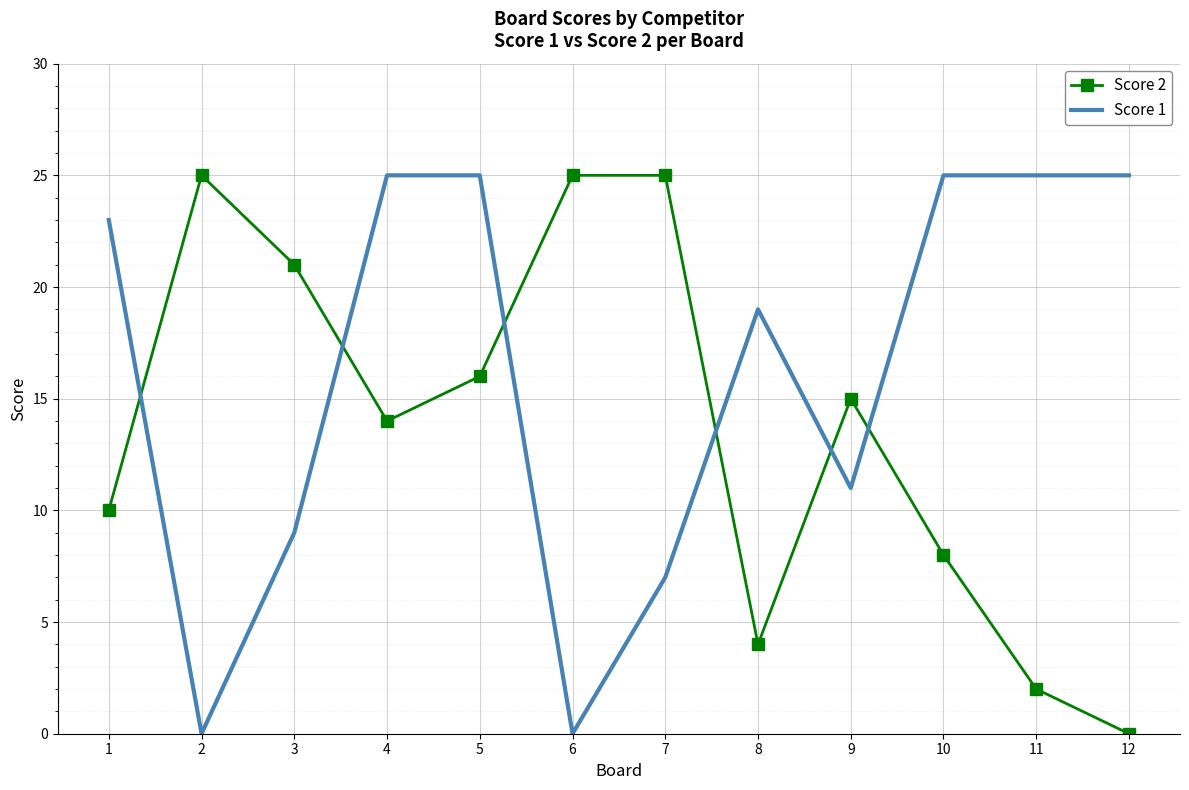

True or false: Score 1 and Score 2 intersect in this chart.

True